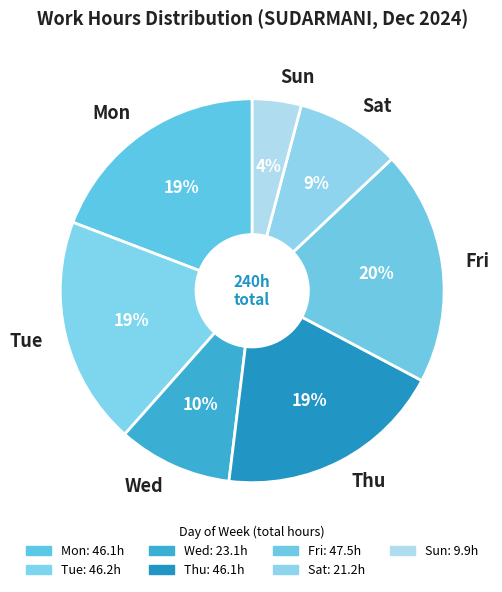

To the nearest percent, what portion does Mon represent?

19%